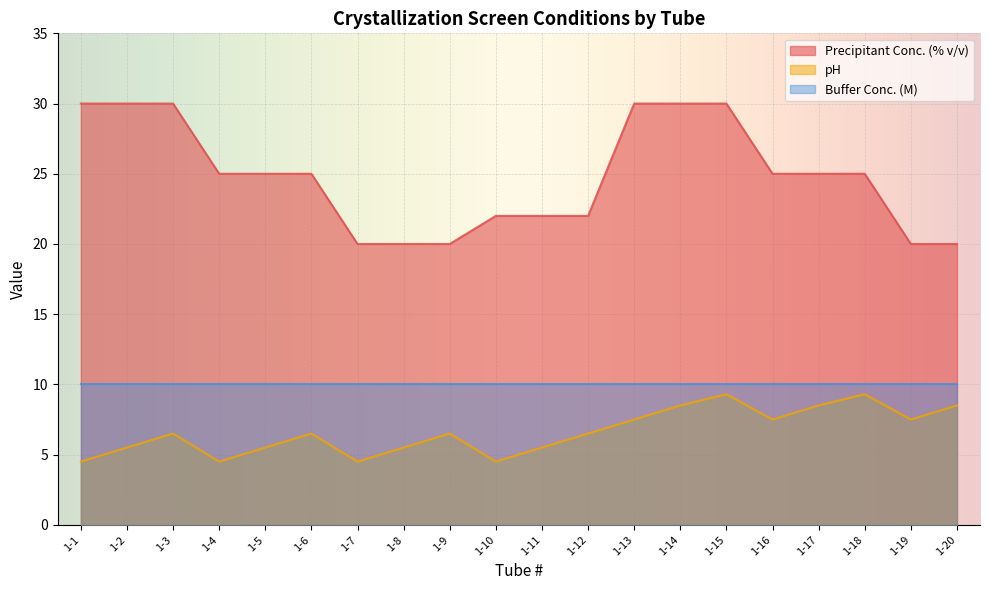

At how many categories does at least one series exceed 11?

20